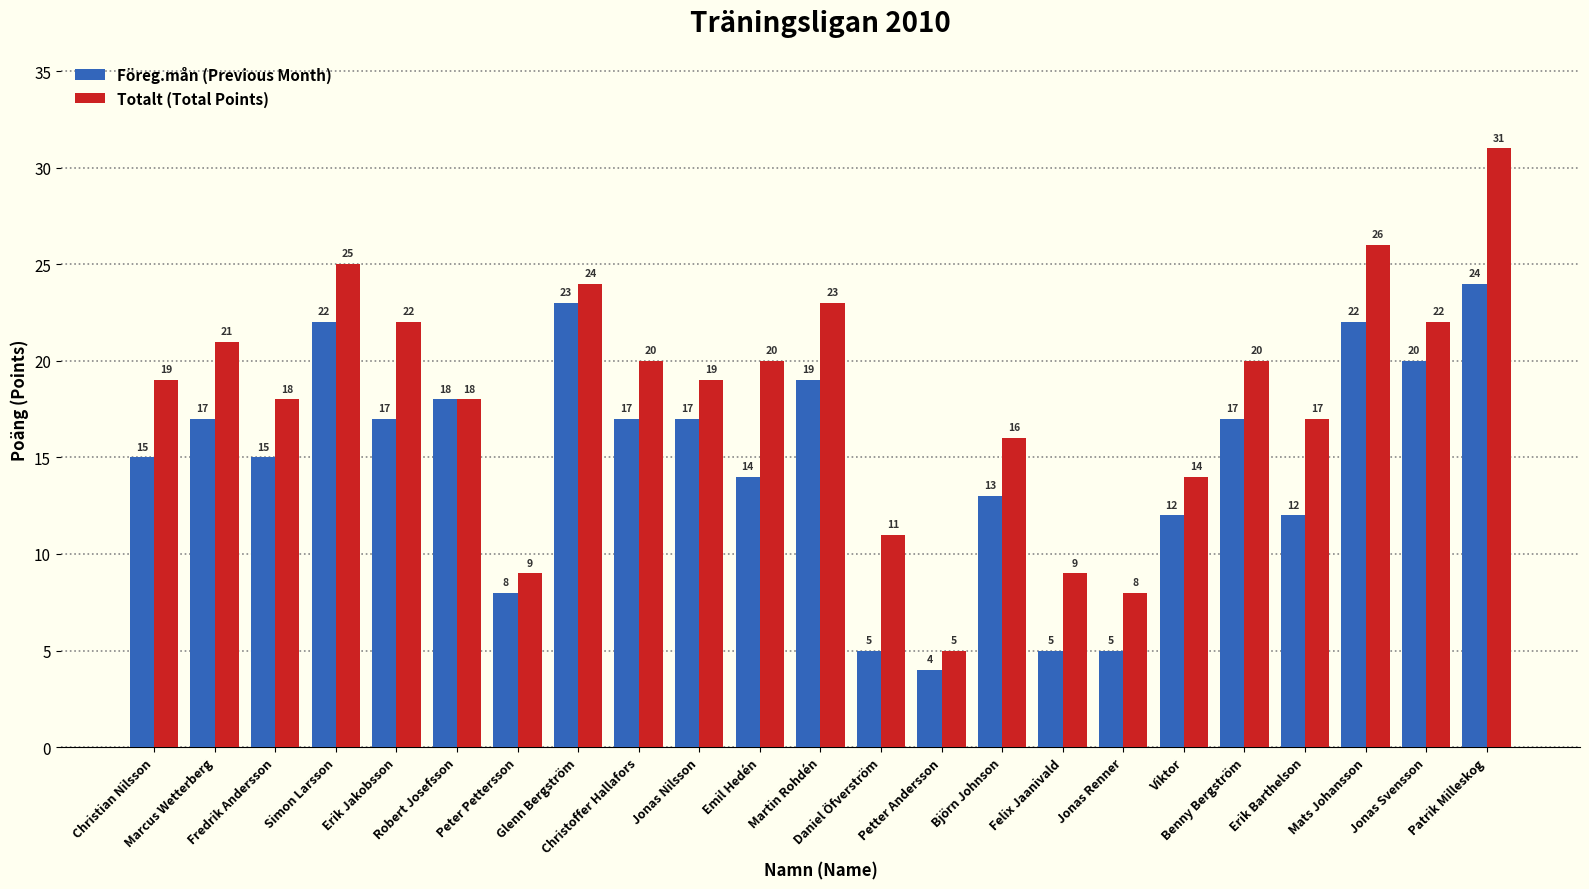

What is the value of the Totalt (Total Points) bar at the 9th from the left?

20